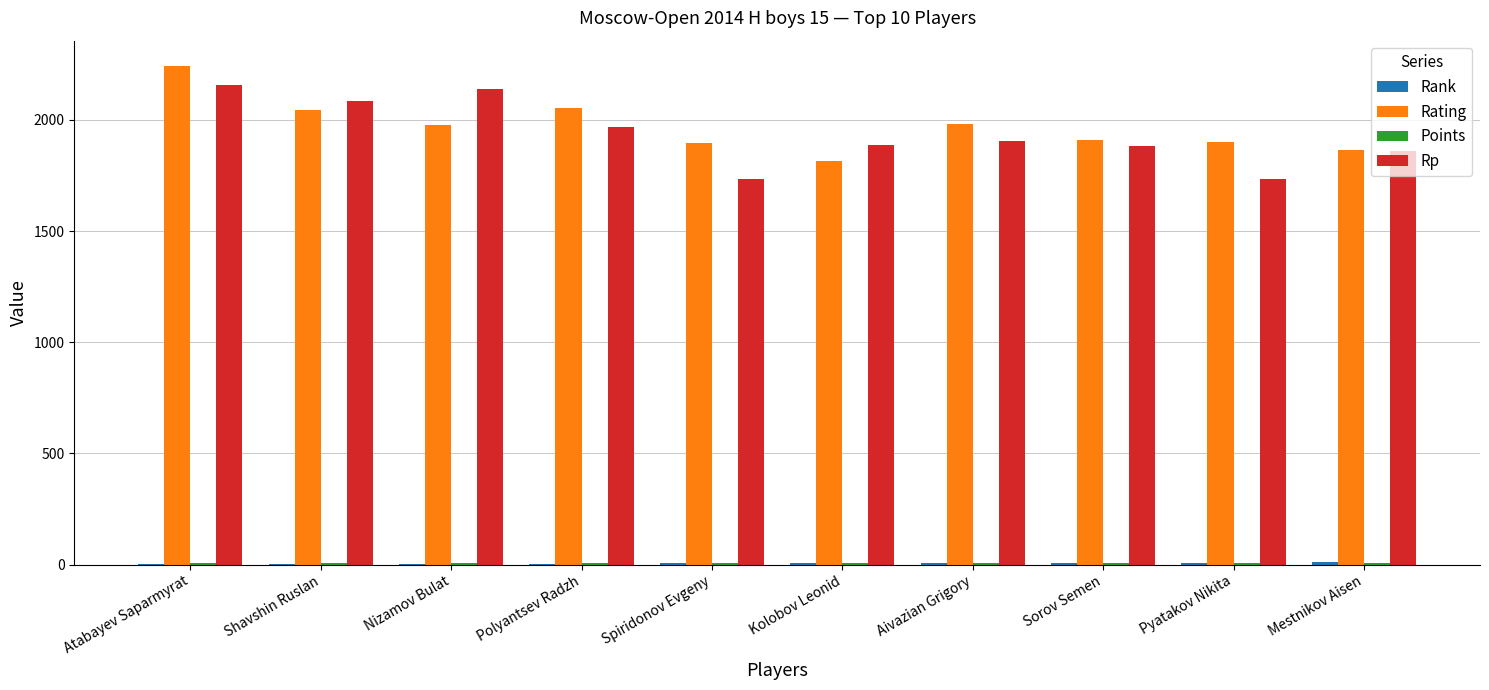

At which category is the sum across all series the highest?

Atabayev Saparmyrat